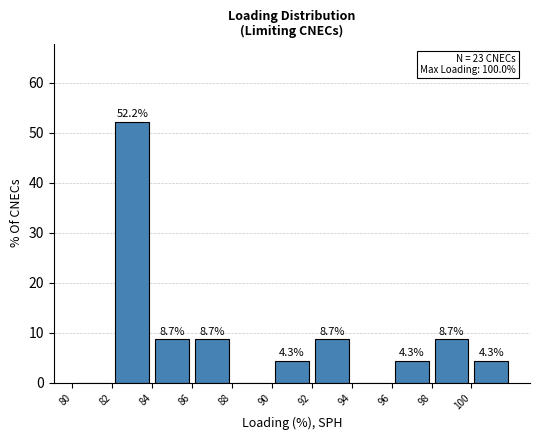

Which range on the x-axis has the tallest bar?

82 to 84